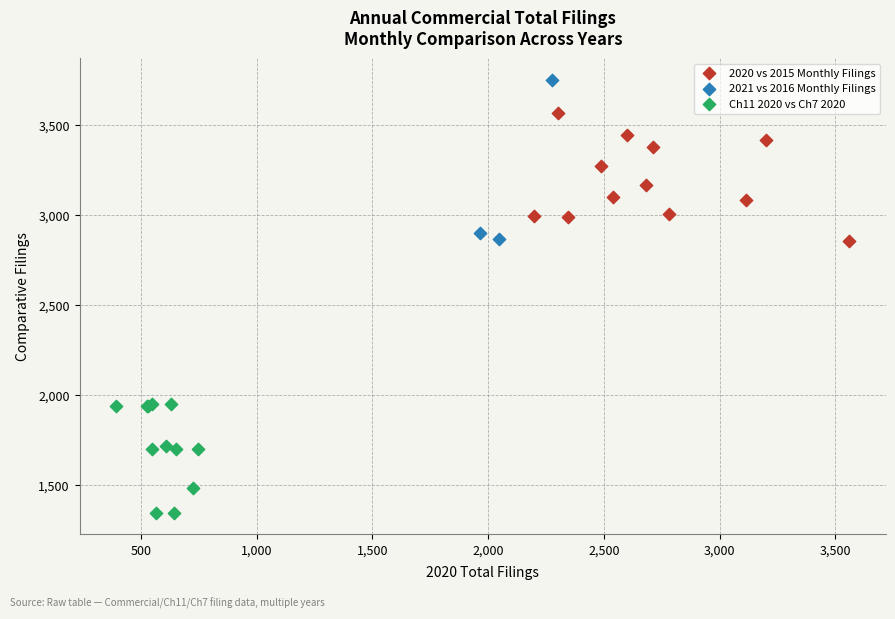

Which series reaches the minimum Y coordinate?

Ch11 2020 vs Ch7 2020